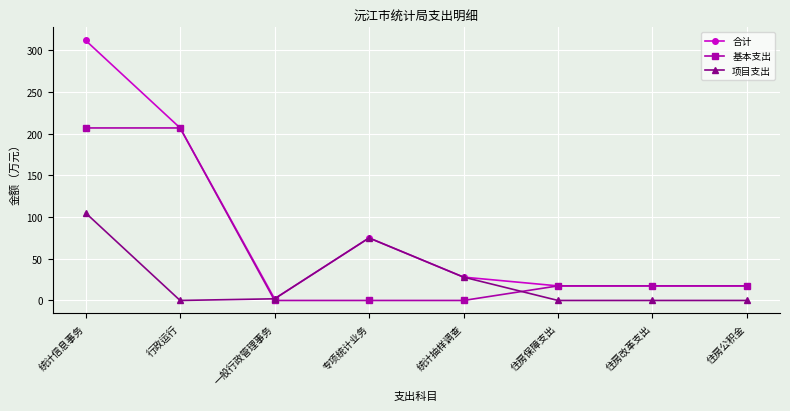

How many lines are shown in the chart?

3